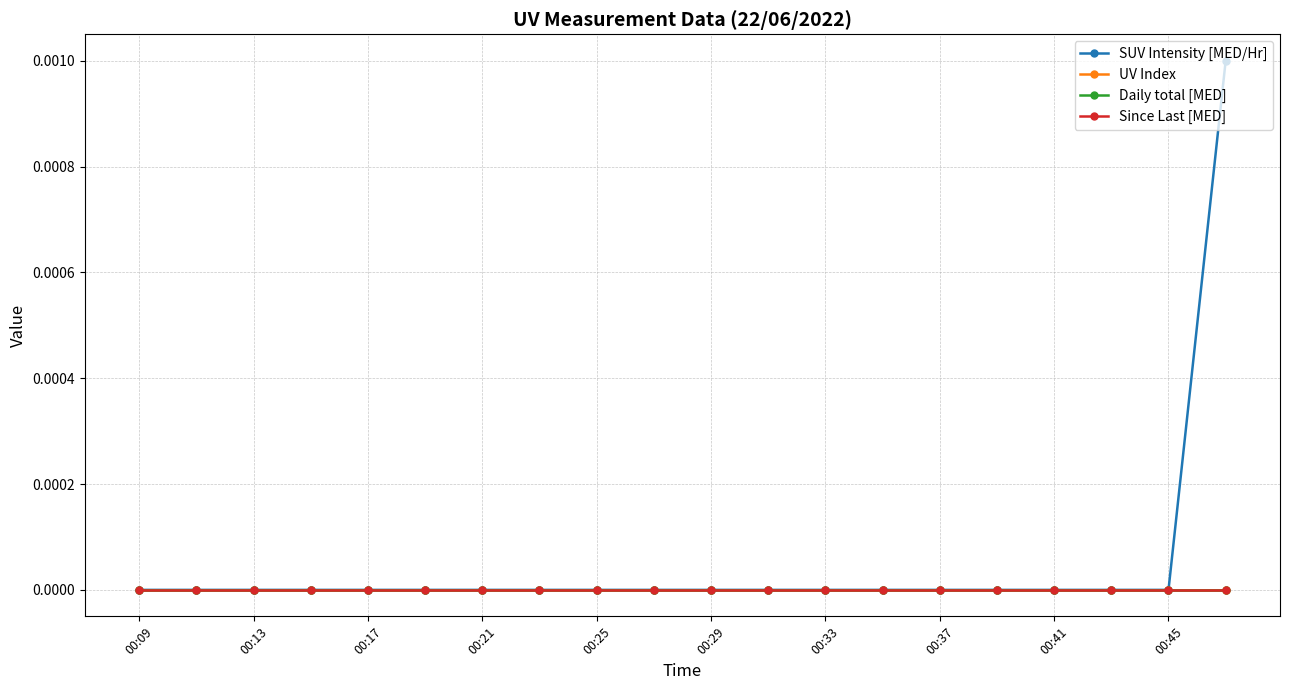

Is this an area chart (filled region under the line)?

No